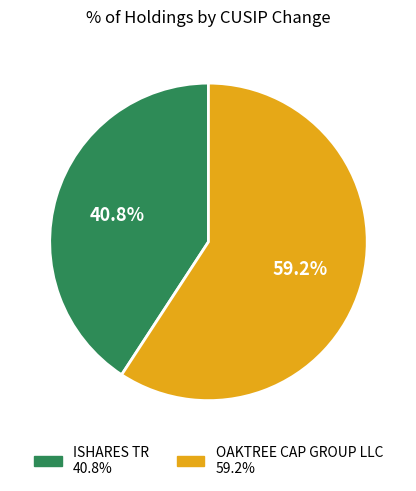

To the nearest percent, what is the difference between the largest and smallest slice percentages?

18%